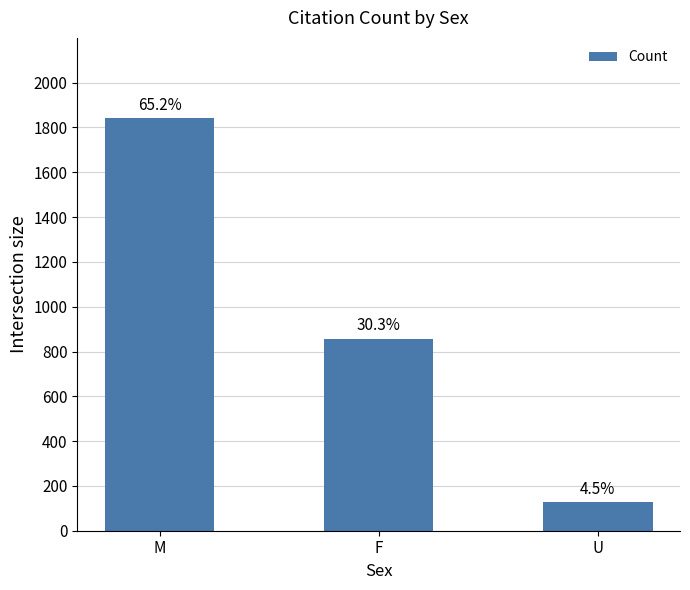

How many bars are there in total?

3